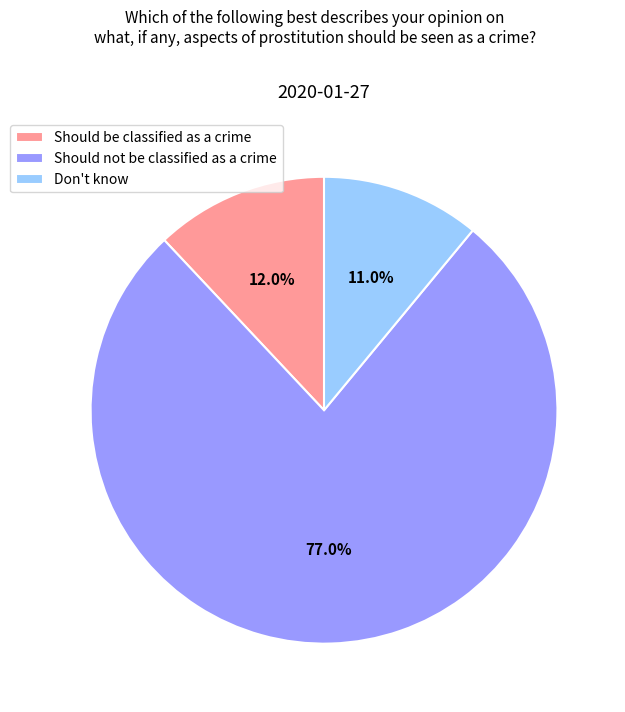

What is the smallest slice in the pie chart?

Don't know